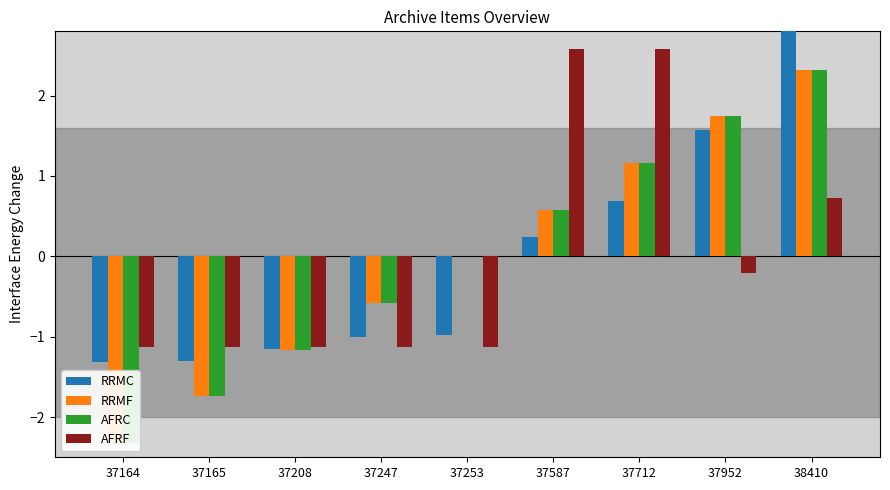

Which series has the largest range (max minus min)?

RRMF